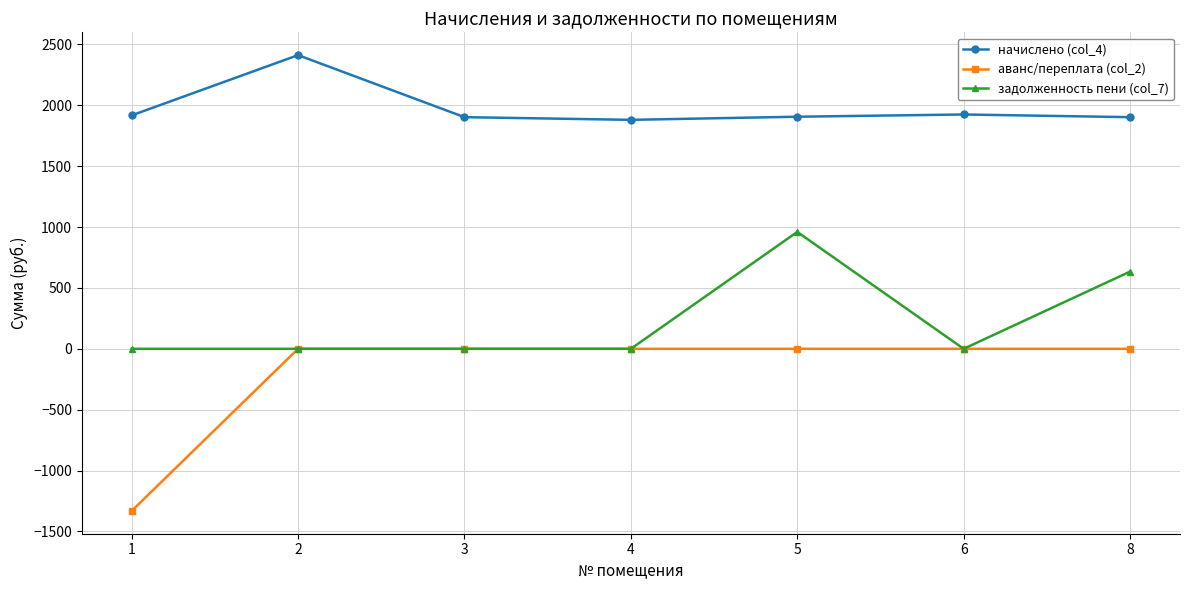

How many data points in начислено (col_4) are above 1906?

4